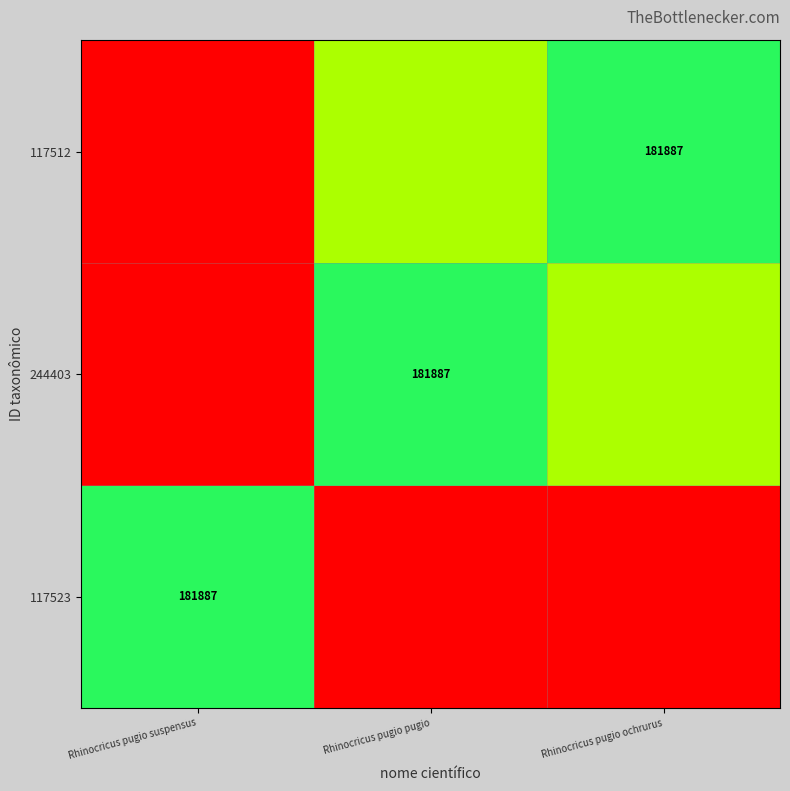

What is the difference between the 117512 values at Rhinocricus pugio suspensus and Rhinocricus pugio pugio?

0.7